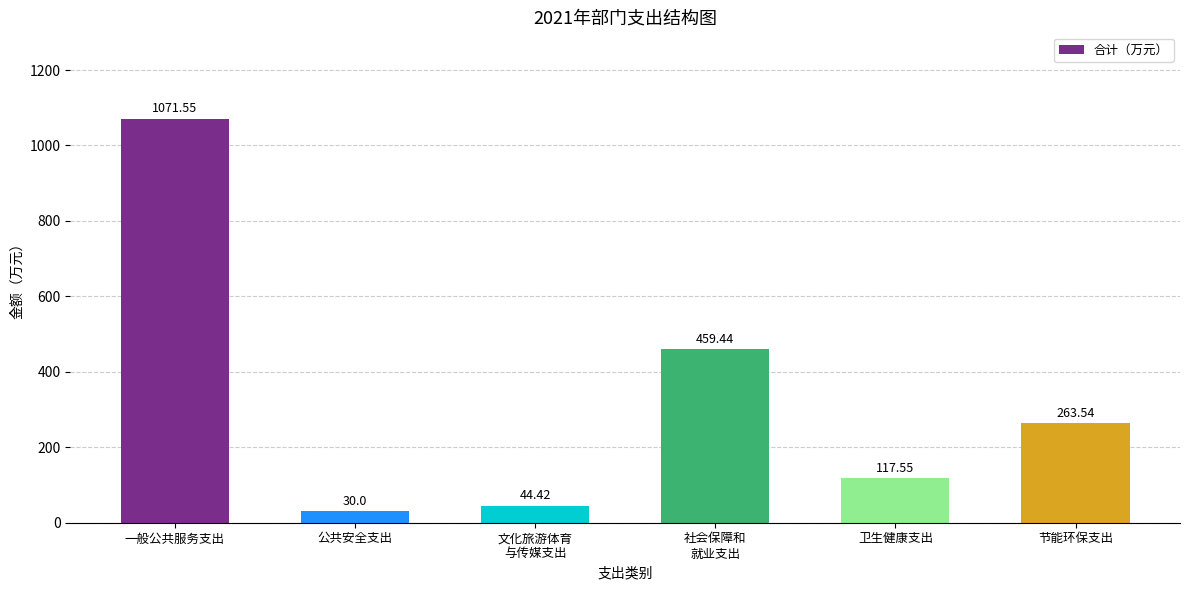

Where does the data first go above 263?

一般公共服务支出